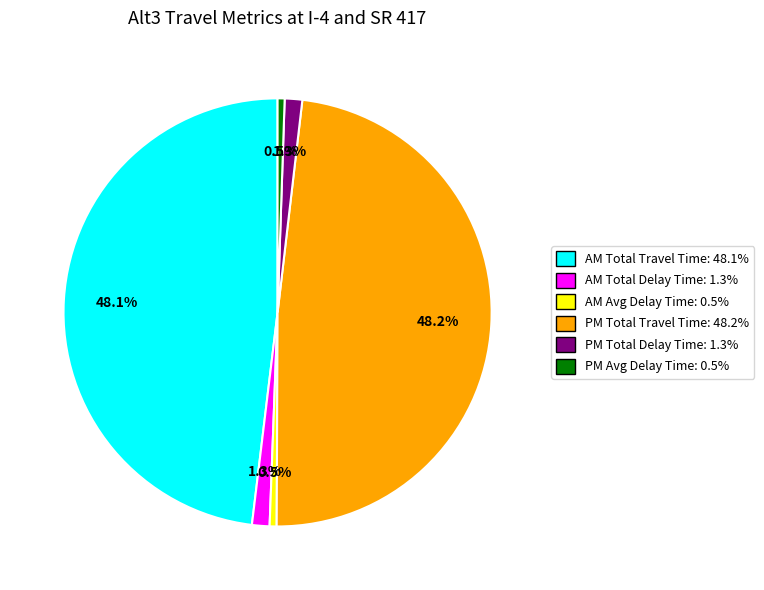

What percentage do PM Avg Delay Time and AM Total Delay Time together represent?

1.8%